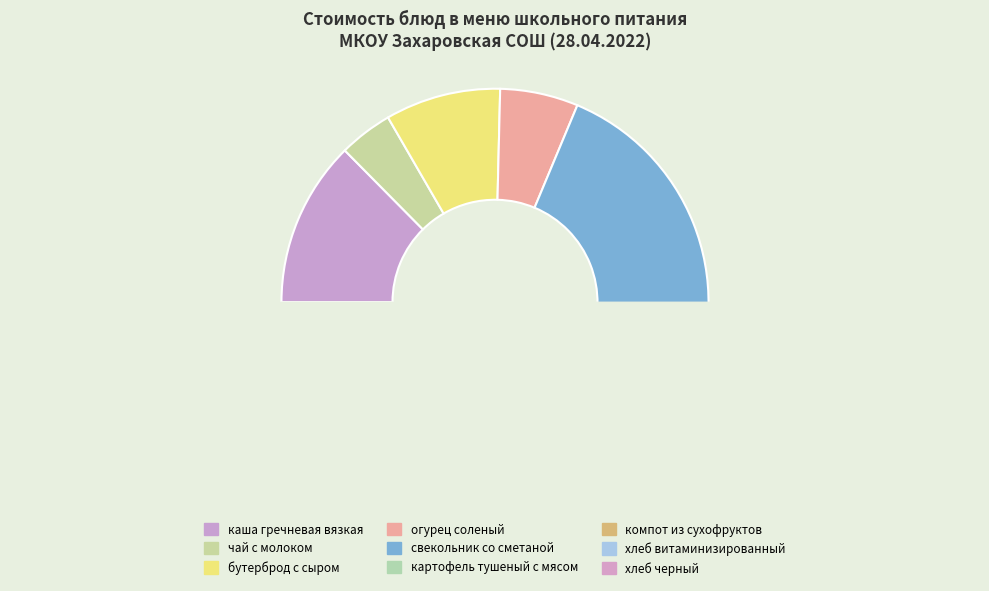

True or false: хлеб витаминизированный accounts for 4% of the total.

True